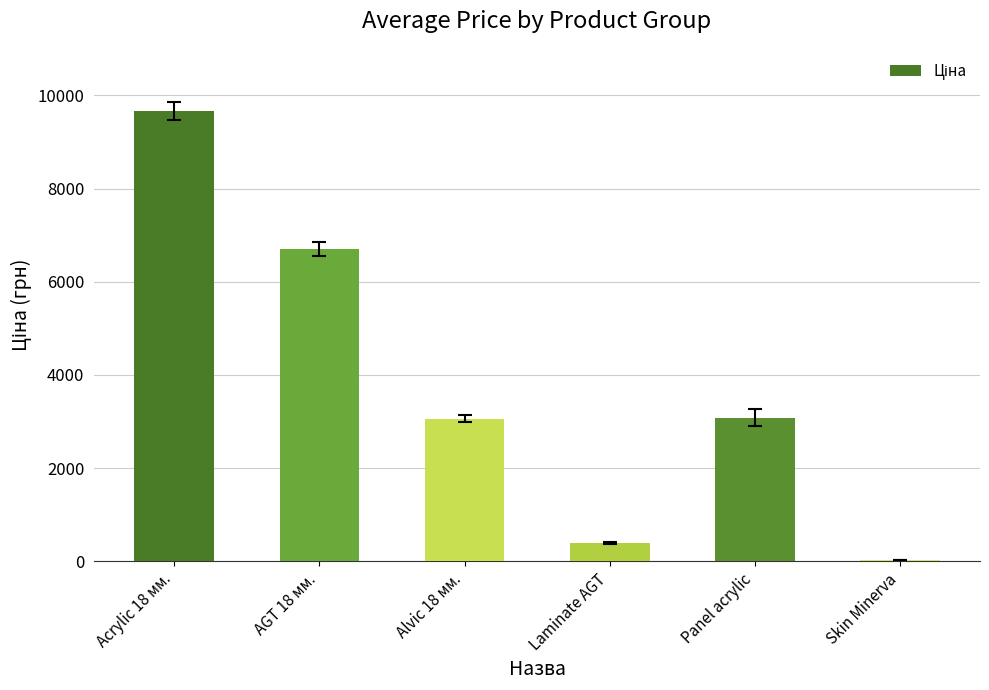

Is it true that the value at Acrylic 18 мм. is 2085.5?

False